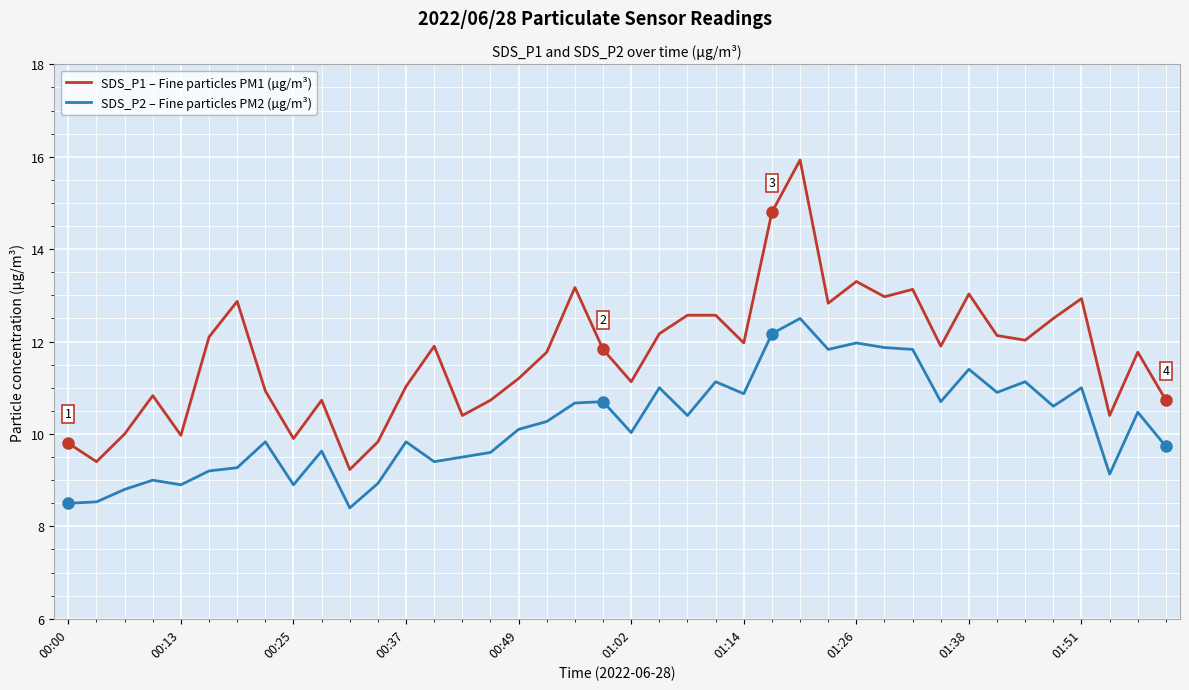

Which series has the widest spread of values?

SDS_P1 – Fine particles PM1 (µg/m³)